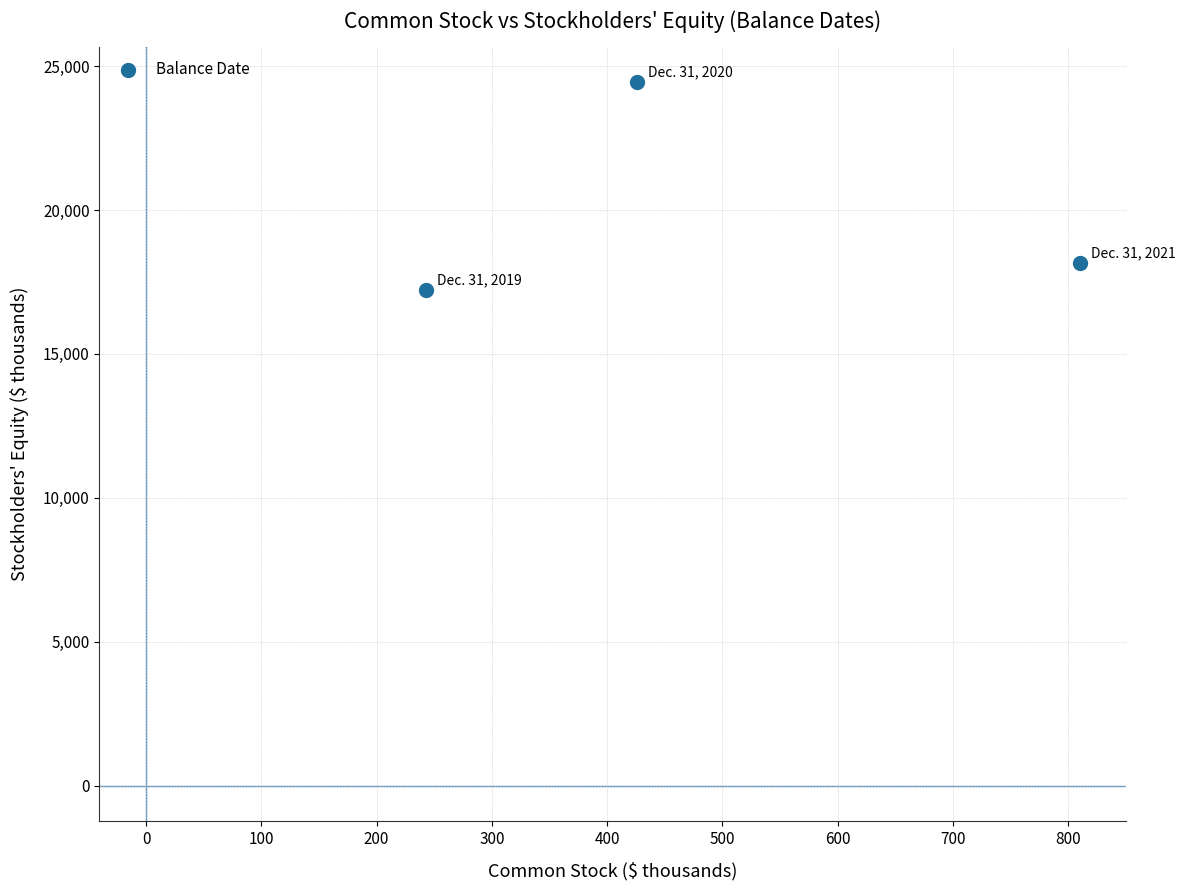

What Y value in the scatter plot is closest to 20829?

18152